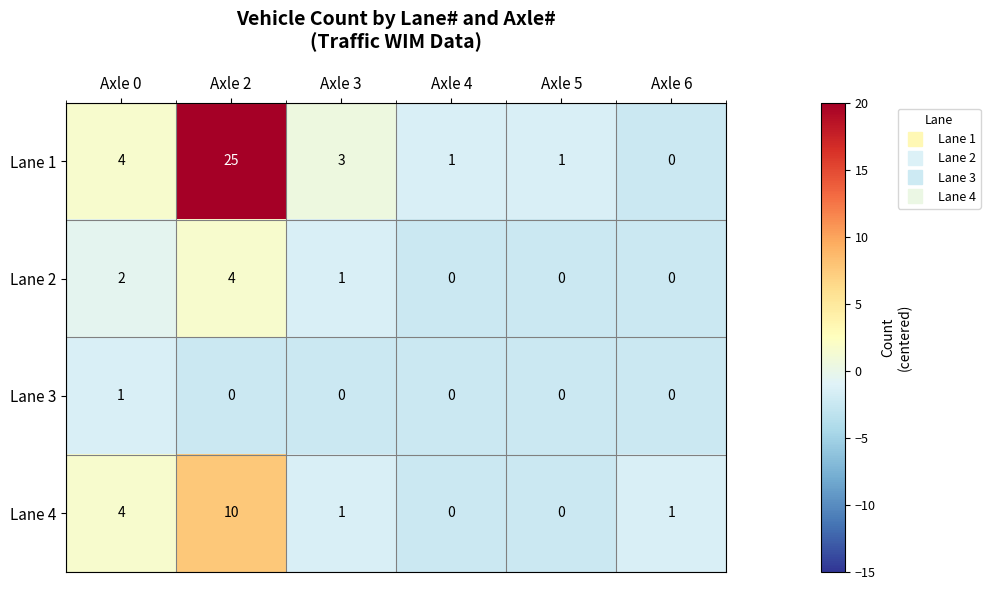

What is the greatest value displayed?

25